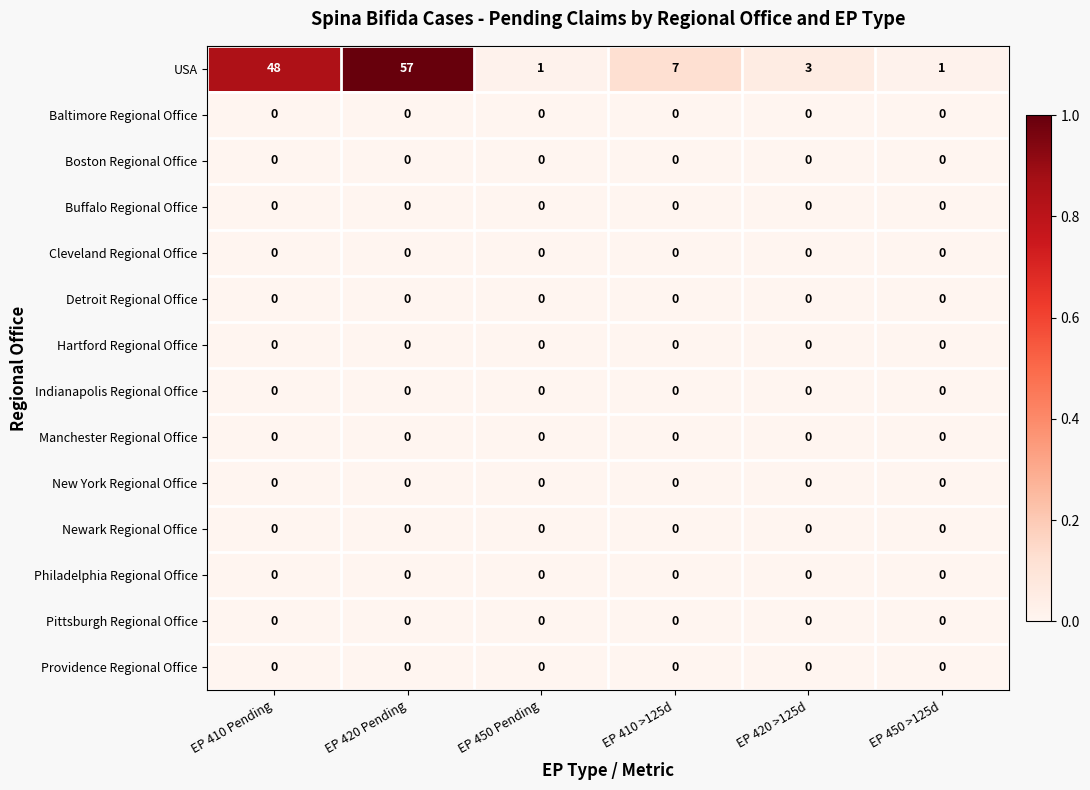

Which series has the widest spread of values?

USA